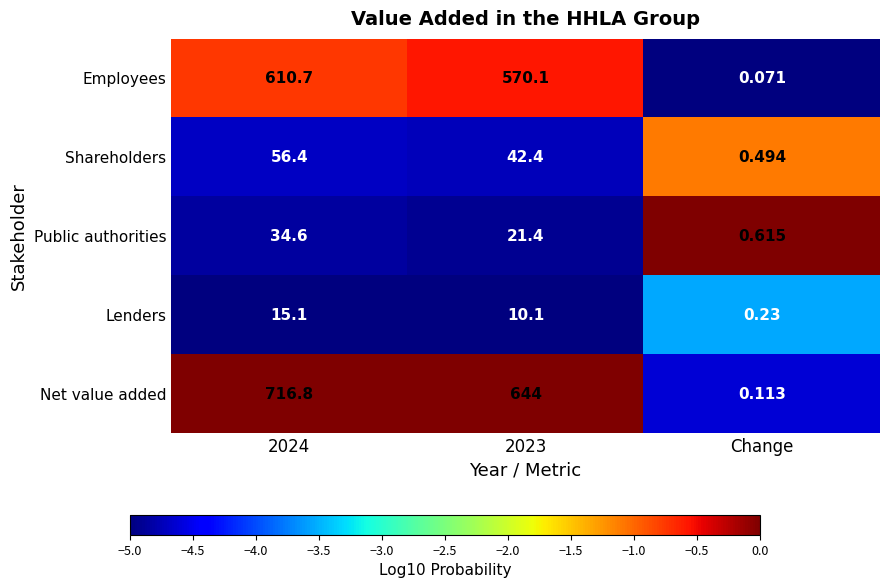

At which label does Shareholders reach its minimum?

Change